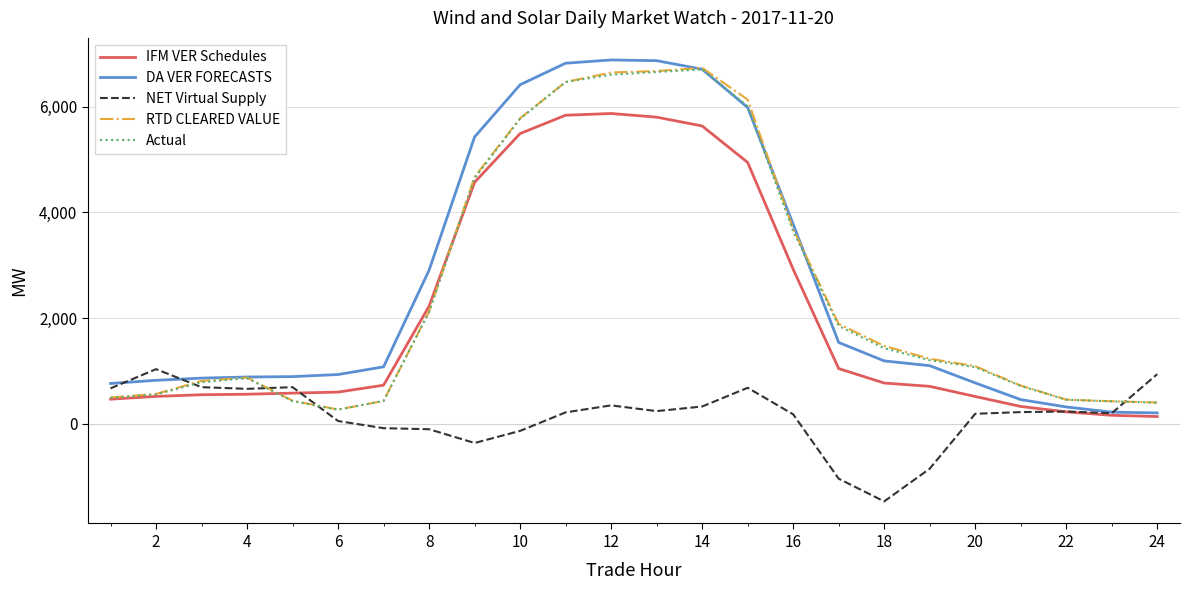

In RTD CLEARED VALUE, how many points are lower than both neighbors (excluding endpoints)?

1